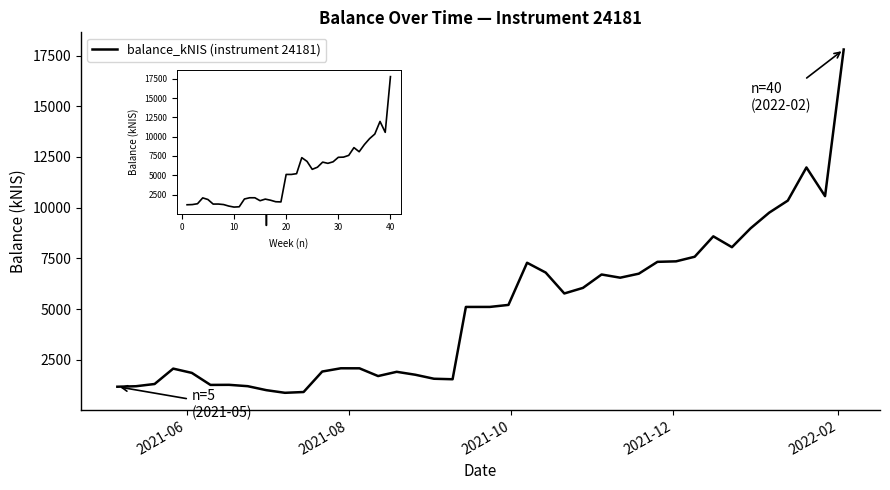

What is the difference between the second highest and minimum values?

11107.4